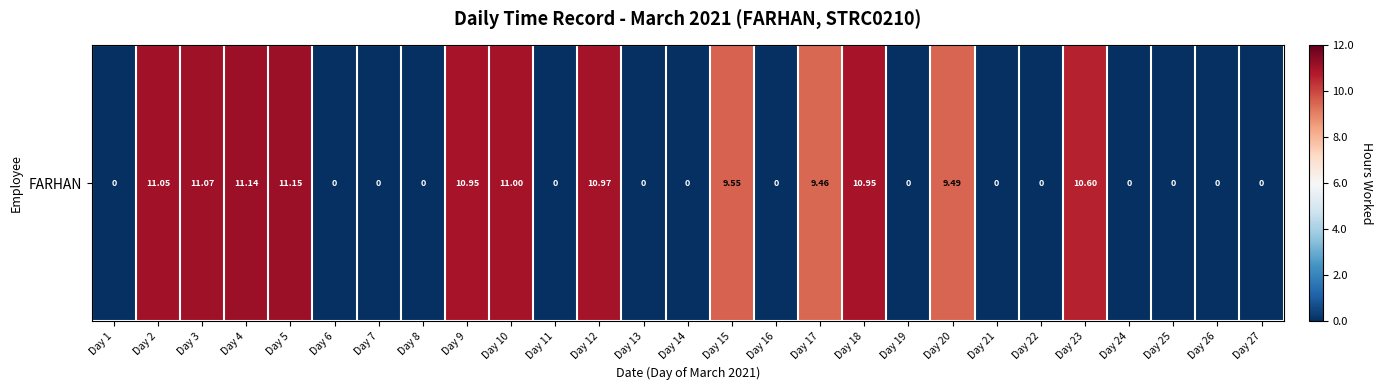

Count the number of values greater than 0.

12